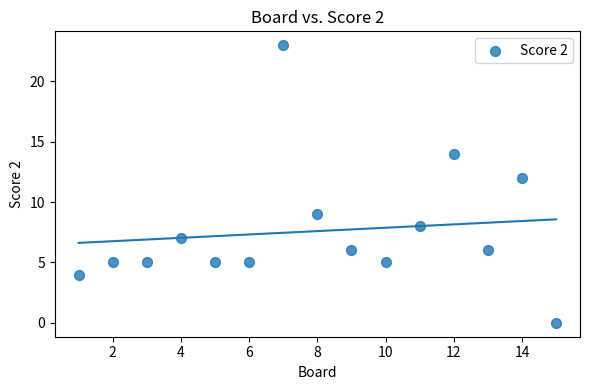

What Y value in the scatter plot is closest to 11?

12